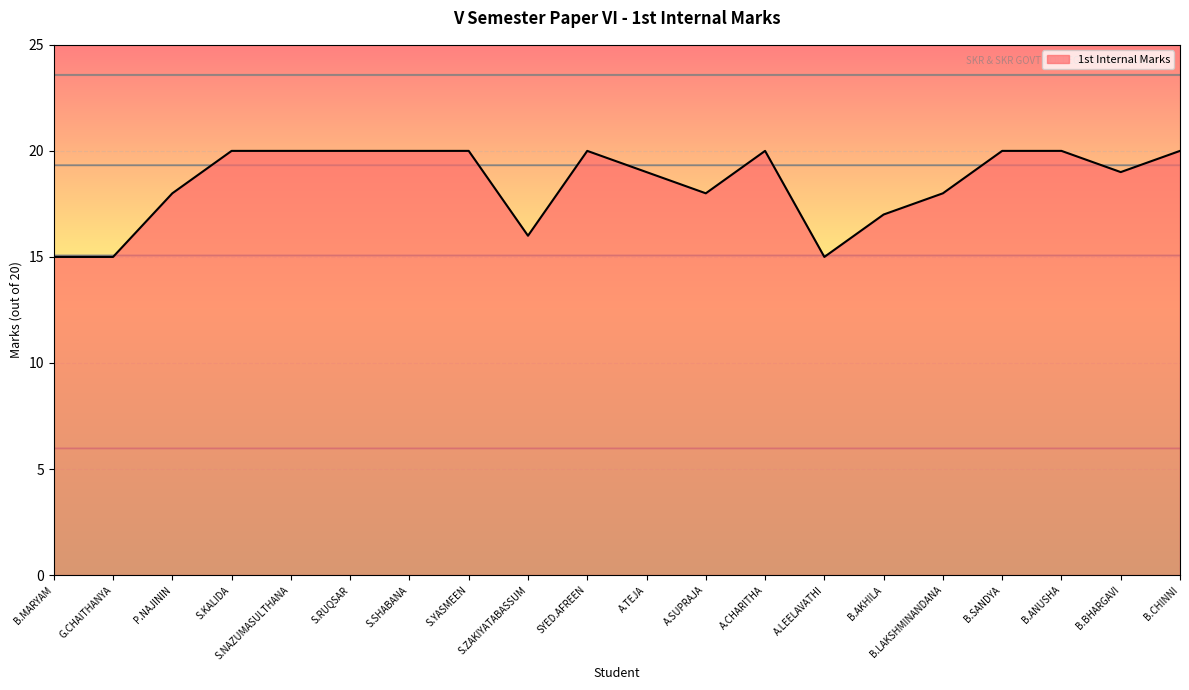

How many lines are shown in the chart?

1